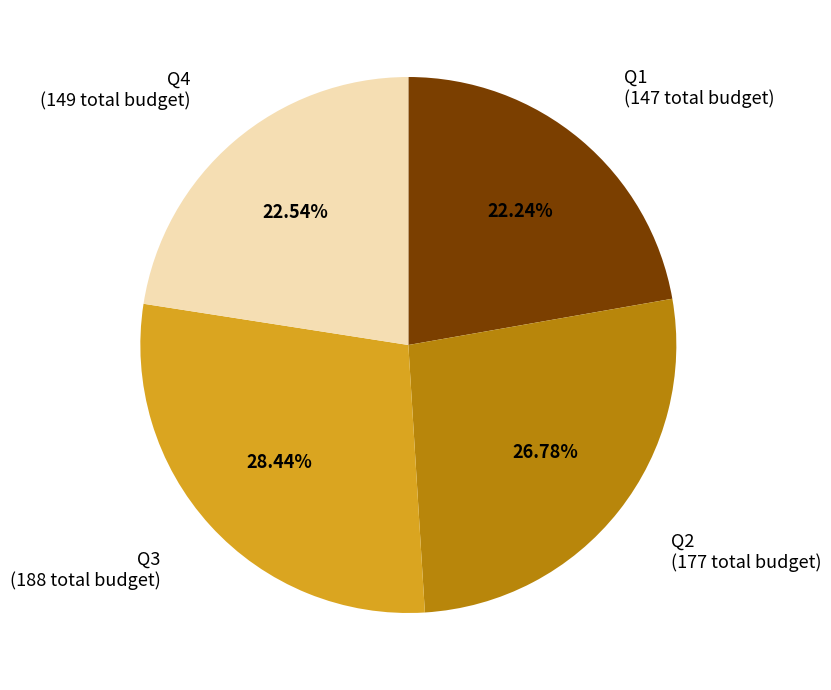

How many slices are in this pie chart?

4